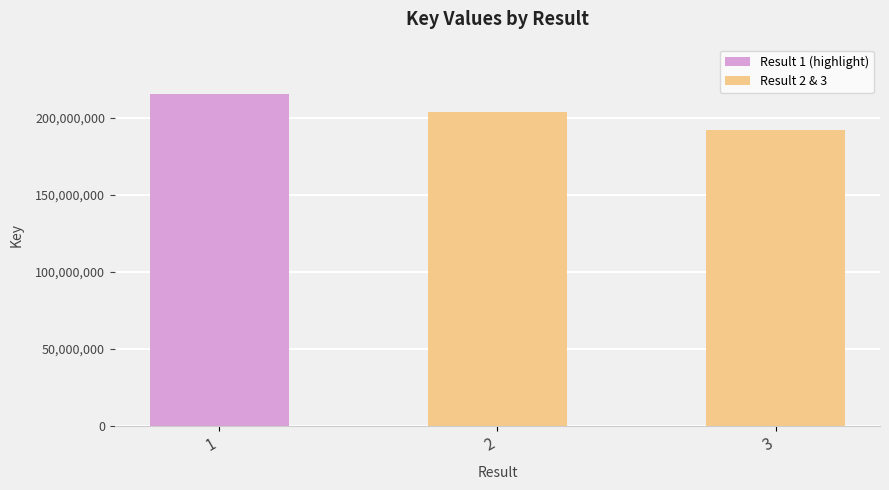

Reading left to right, extract all data points from this chart.

1=215380278	2=203661046	3=192390132